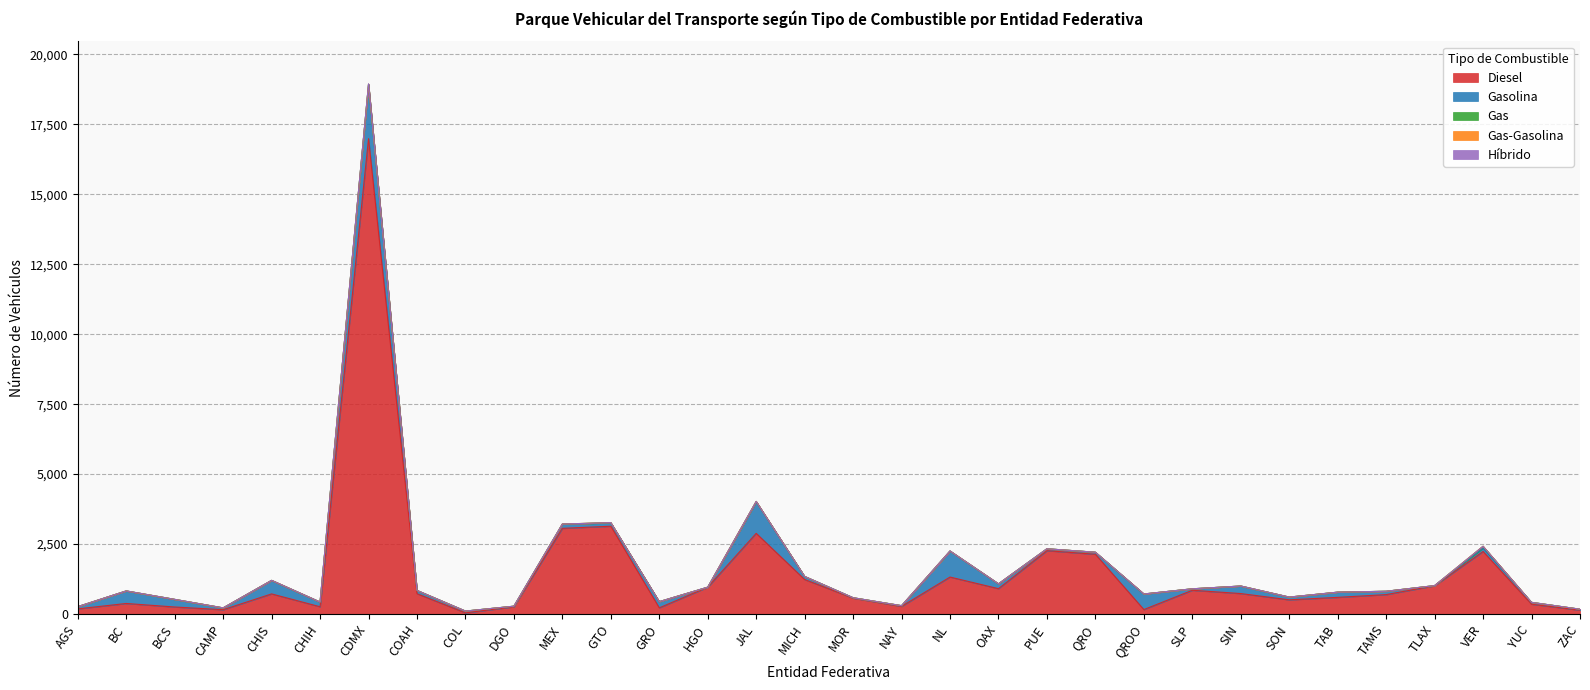

Reading left to right, what are all the values shown in this chart?

Diesel: AGS=186	BC=379	BCS=253	CAMP=156	CHIS=721	CHIH=262	CDMX=16984	COAH=729	COL=44	DGO=259	MEX=3063	GTO=3139	GRO=223	HGO=961	JAL=2884	MICH=1235	MOR=569	NAY=274	NL=1323	OAX=908	PUE=2265	QRO=2136	QROO=161	SLP=851	SIN=733	SON=509	TAB=597	TAMS=696	TLAX=1011	VER=2236	YUC=352	ZAC=139
Gasolina: AGS=80	BC=448	BCS=272	CAMP=65	CHIS=483	CHIH=168	CDMX=1940	COAH=116	COL=63	DGO=23	MEX=151	GTO=119	GRO=221	HGO=0	JAL=1128	MICH=109	MOR=15	NAY=26	NL=931	OAX=172	PUE=68	QRO=73	QROO=557	SLP=52	SIN=269	SON=98	TAB=186	TAMS=119	TLAX=6	VER=124	YUC=67	ZAC=35
Gas: AGS=0	BC=0	BCS=0	CAMP=0	CHIS=0	CHIH=0	CDMX=3	COAH=0	COL=0	DGO=0	MEX=3	GTO=8	GRO=0	HGO=0	JAL=13	MICH=0	MOR=0	NAY=0	NL=0	OAX=1	PUE=0	QRO=0	QROO=0	SLP=0	SIN=0	SON=0	TAB=0	TAMS=0	TLAX=0	VER=62	YUC=0	ZAC=0
Gas-Gasolina: AGS=0	BC=0	BCS=0	CAMP=0	CHIS=0	CHIH=0	CDMX=0	COAH=0	COL=0	DGO=0	MEX=0	GTO=1	GRO=0	HGO=0	JAL=0	MICH=0	MOR=0	NAY=0	NL=0	OAX=0	PUE=0	QRO=1	QROO=0	SLP=0	SIN=0	SON=0	TAB=0	TAMS=0	TLAX=0	VER=0	YUC=0	ZAC=0
Híbrido: AGS=0	BC=0	BCS=0	CAMP=0	CHIS=0	CHIH=0	CDMX=17	COAH=0	COL=0	DGO=0	MEX=0	GTO=0	GRO=0	HGO=0	JAL=0	MICH=0	MOR=0	NAY=0	NL=0	OAX=0	PUE=0	QRO=0	QROO=0	SLP=0	SIN=0	SON=0	TAB=0	TAMS=0	TLAX=0	VER=0	YUC=0	ZAC=0